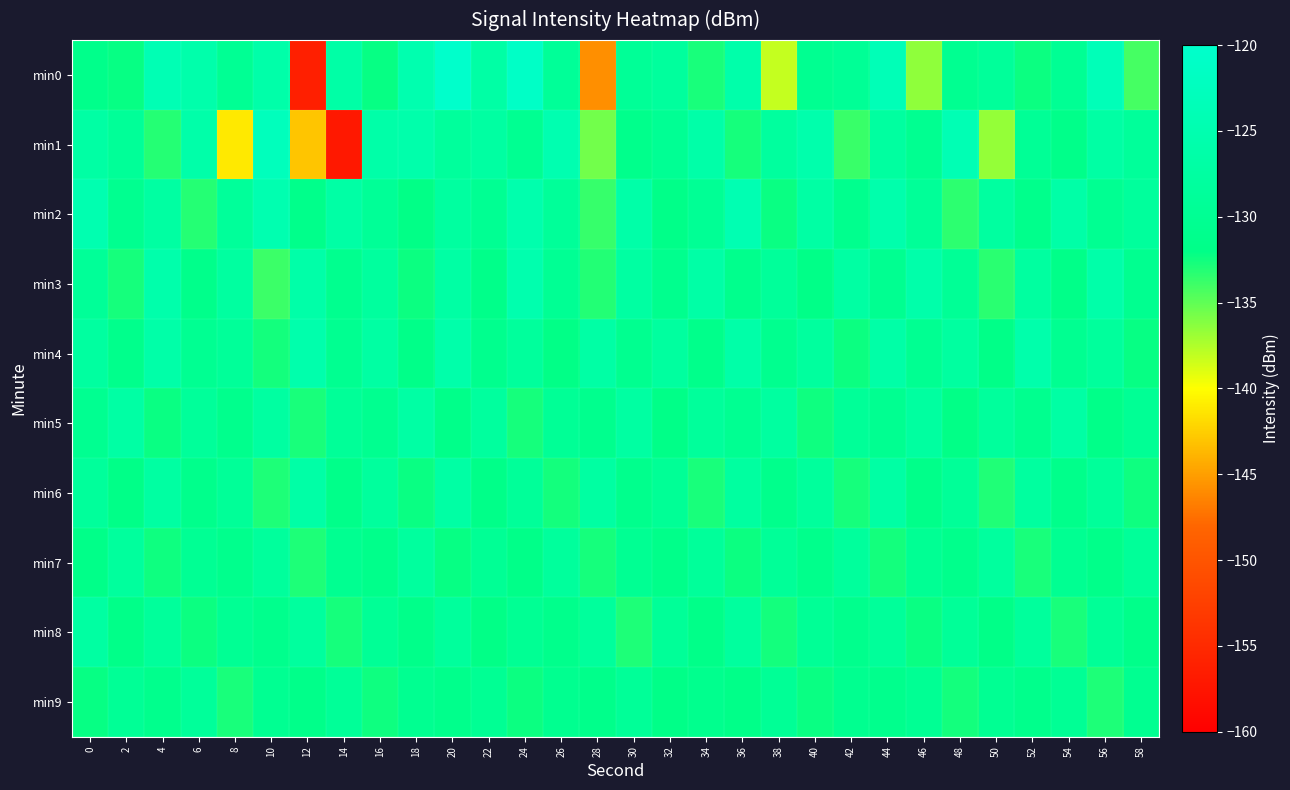

What is the difference between the highest and lowest values at 16?

6.1